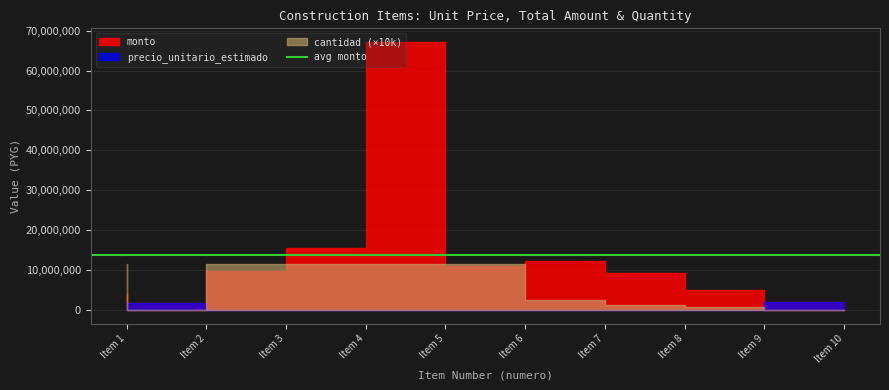

The cantidad series shows 245 at 7. True or false?

True